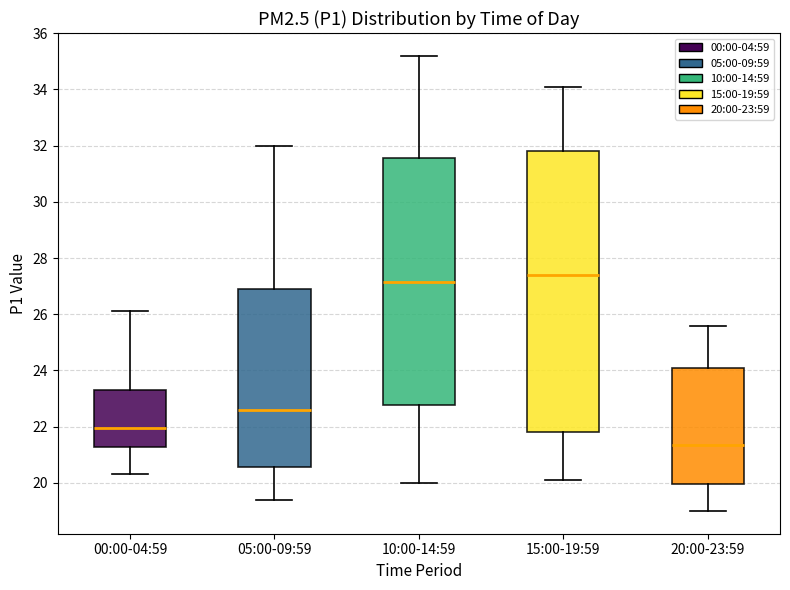

Which box has the lowest median line?

20:00-23:59